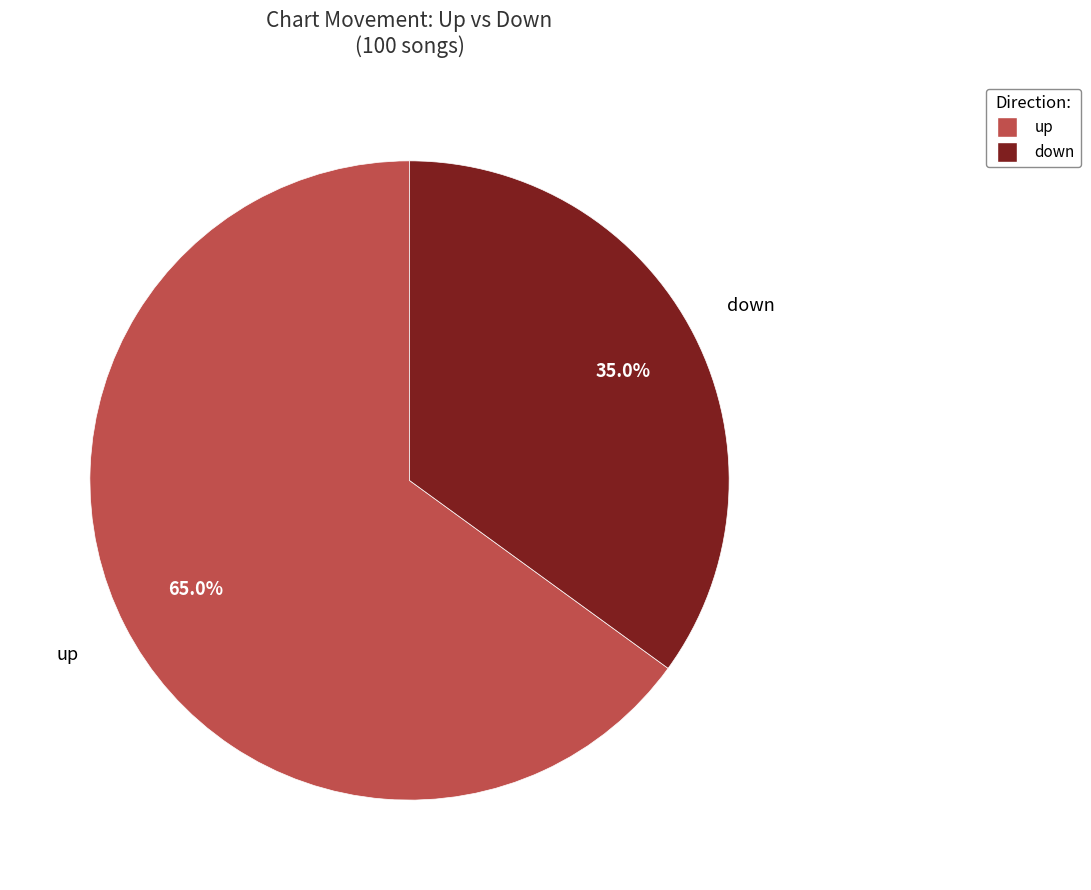

Approximately how many times larger is the value at down compared to up?

0.5